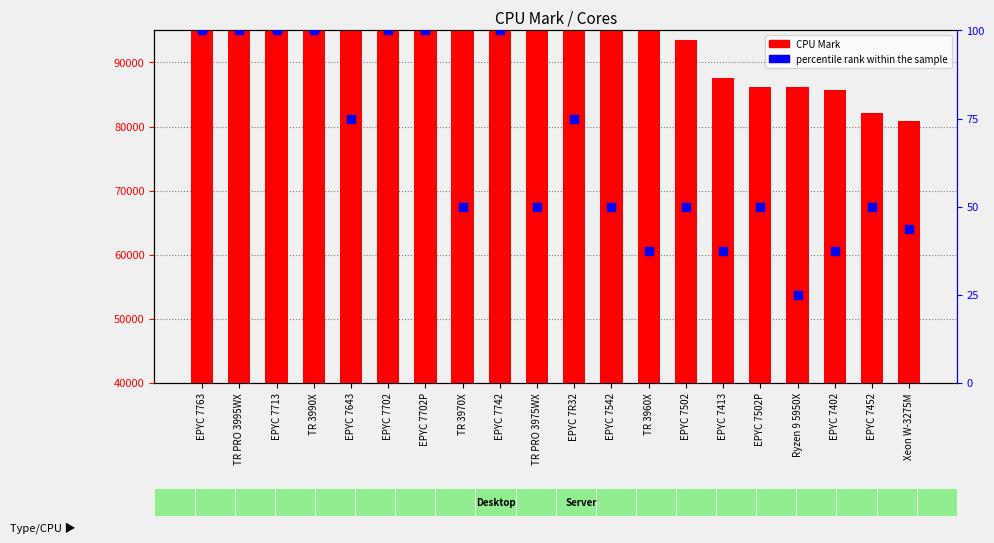

Which series has the widest spread of Y values?

CPU Mark